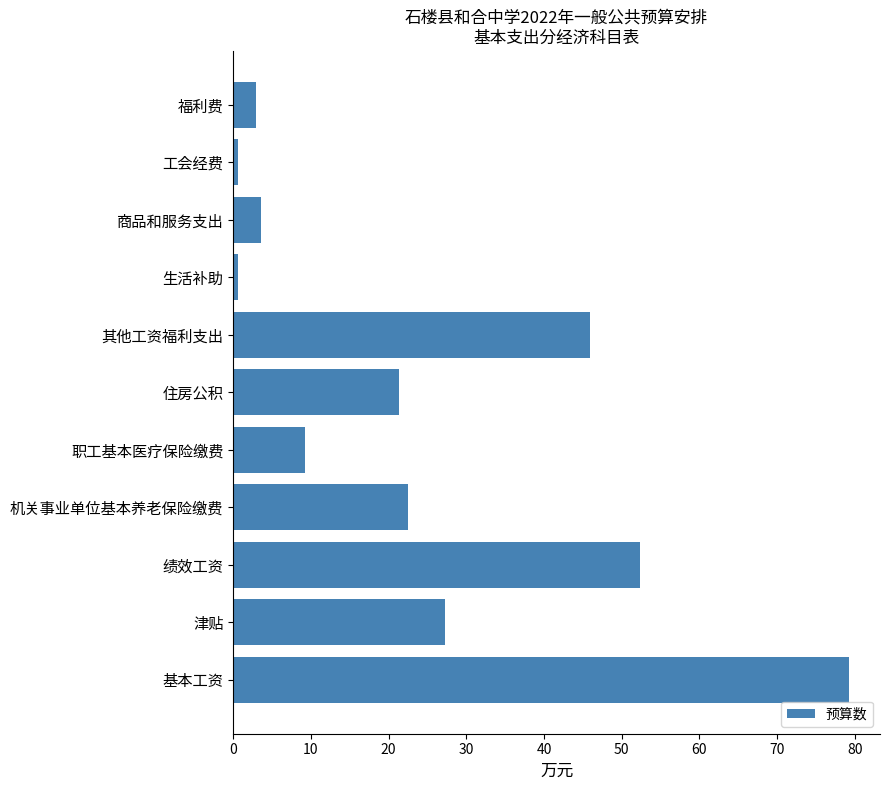

Reading top to bottom, what are all the values shown in this chart?

2.9	0.6	3.5	0.6	46.0	21.4	9.2	22.5	52.4	27.2	79.3